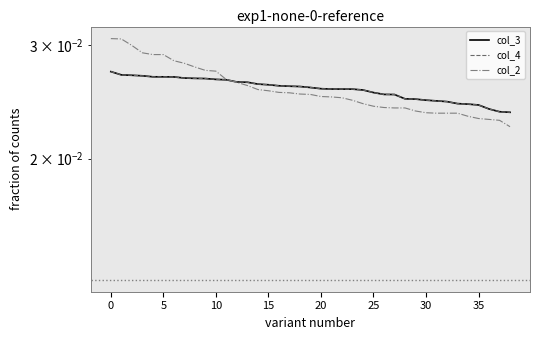

Between 14 and 29, which series saw the biggest shift?

col_2